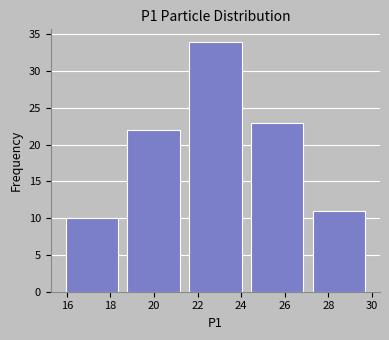

What is the height of the bar covering 27.0 to 30.0 on the x-axis? Neither the bar edges nor the heights are printed on the chart, so give them approximately, as read against the axes.

11